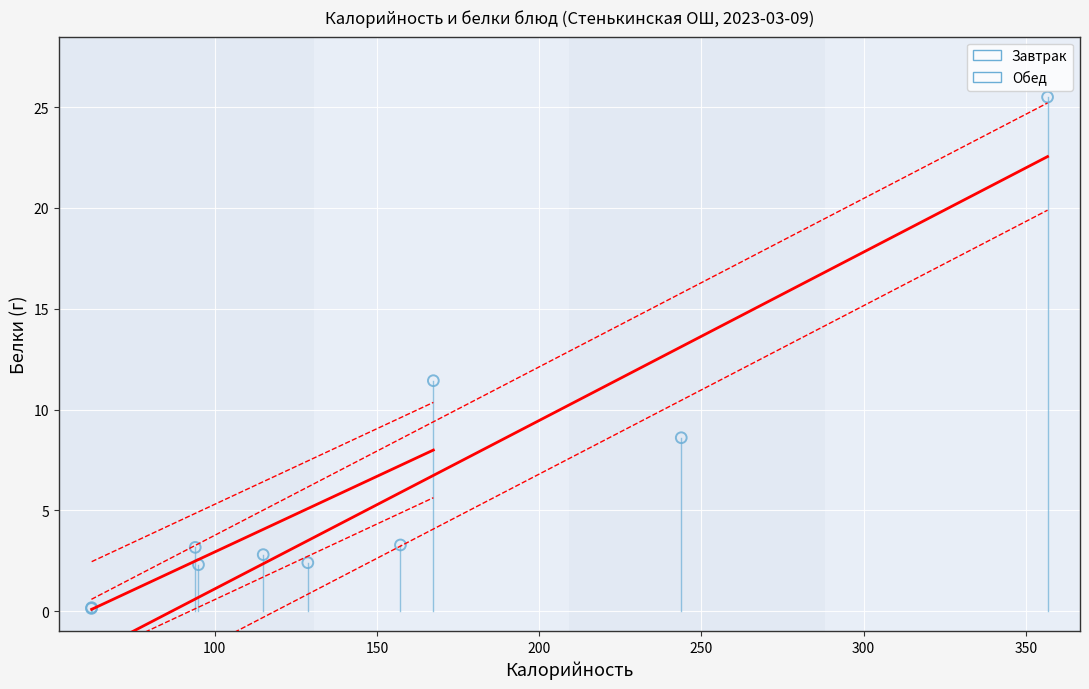

Which series contains the highest Y value?

Обед